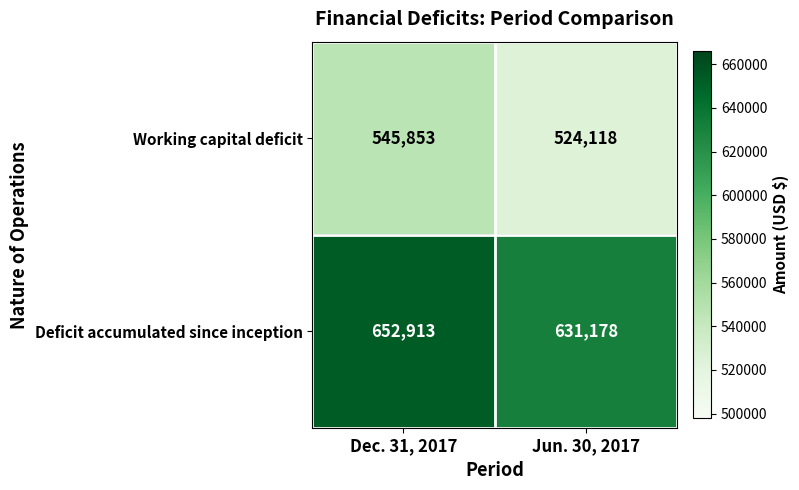

At how many categories does at least one series exceed 542320?

2